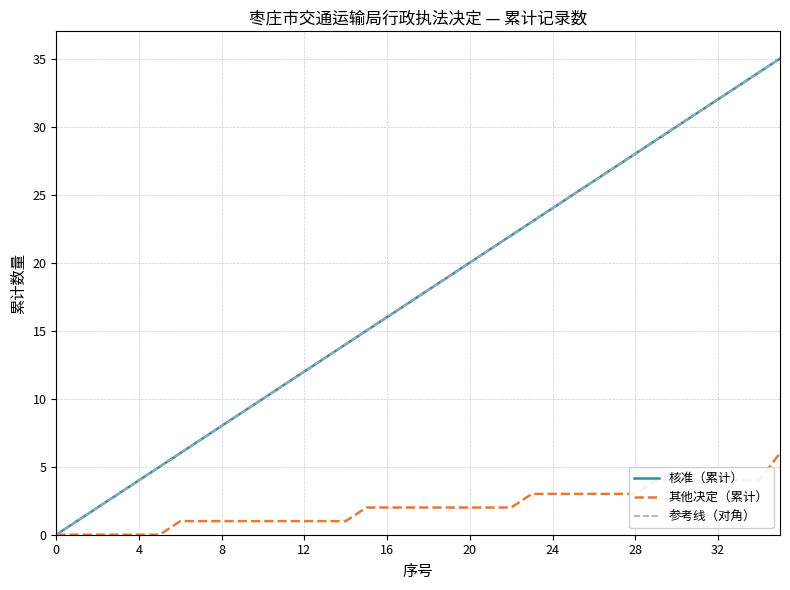

Rank the series by their average value, from highest to lowest.

核准, 其他